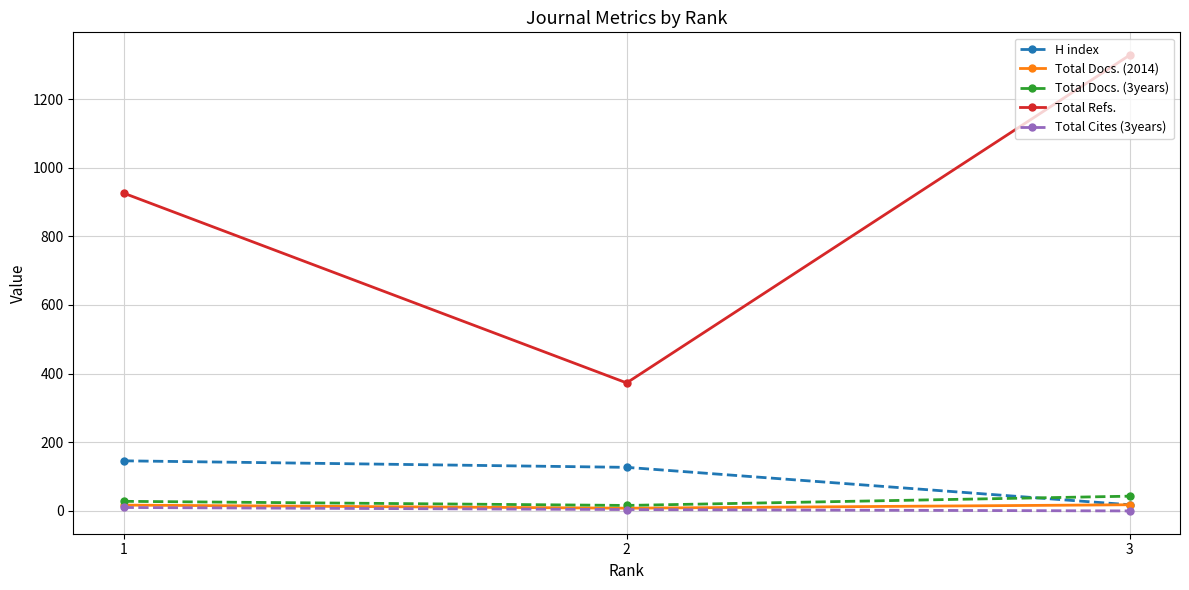

Which series changed the most between 2 and 3?

Total Refs.